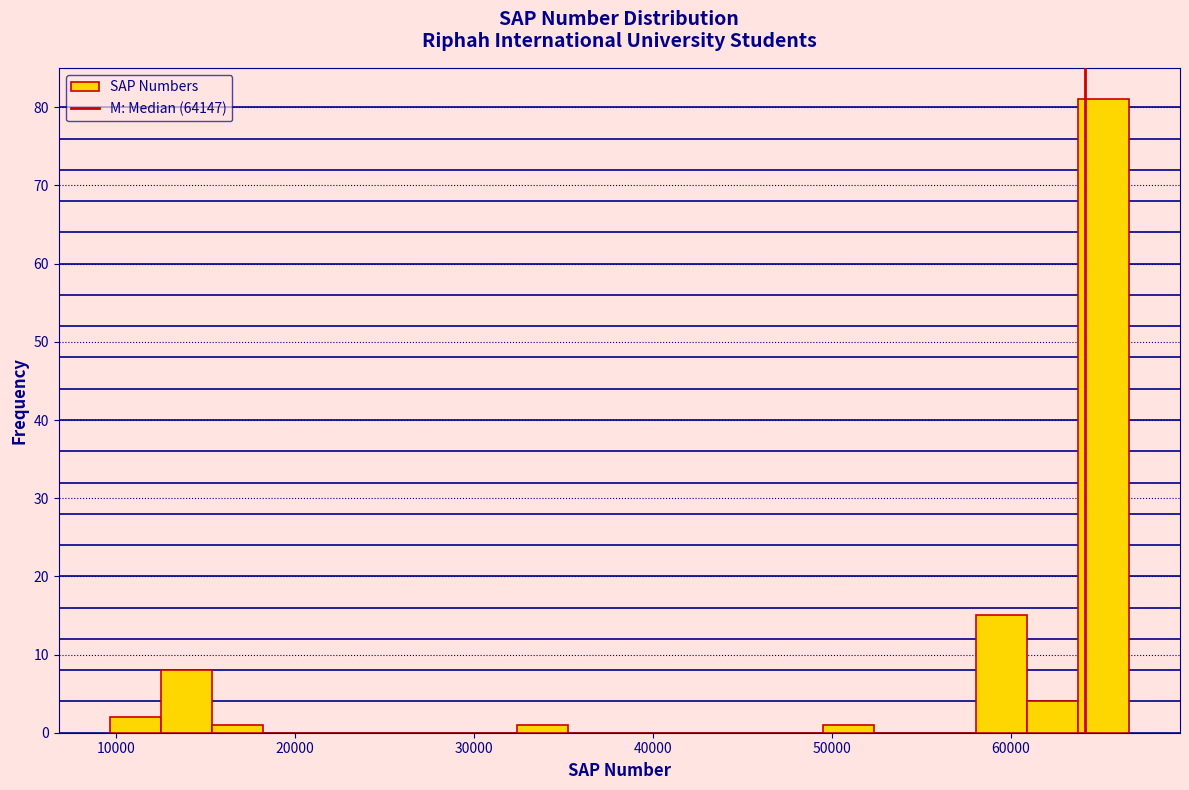

Around what value on the x-axis is the tallest bar? Give the approximate position of its centre, as read against the axis.

65000